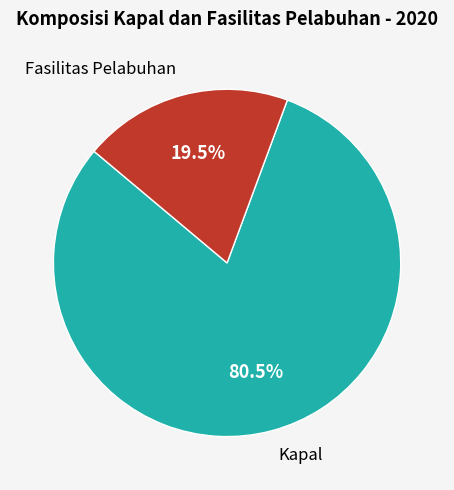

Which has a higher value, Fasilitas Pelabuhan or Kapal?

Kapal